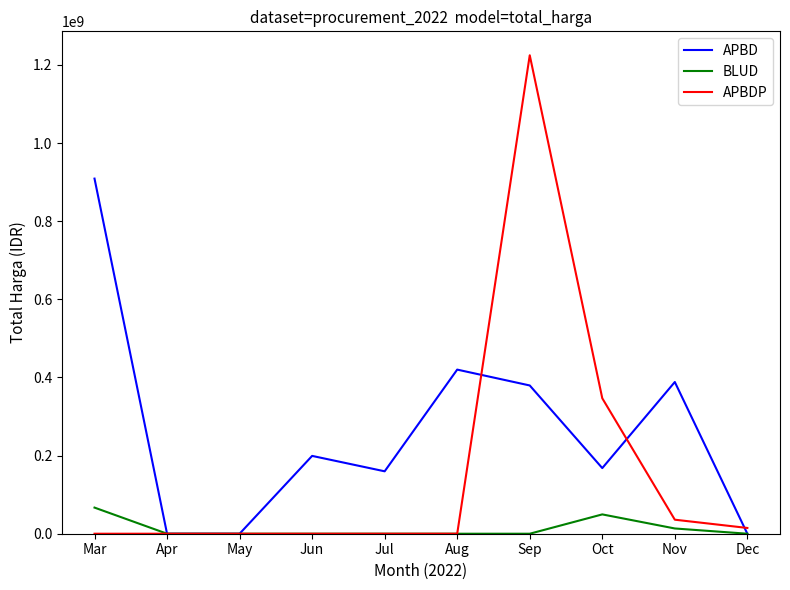

What is the difference between the maximum and minimum values in the APBDP series?

1224682000